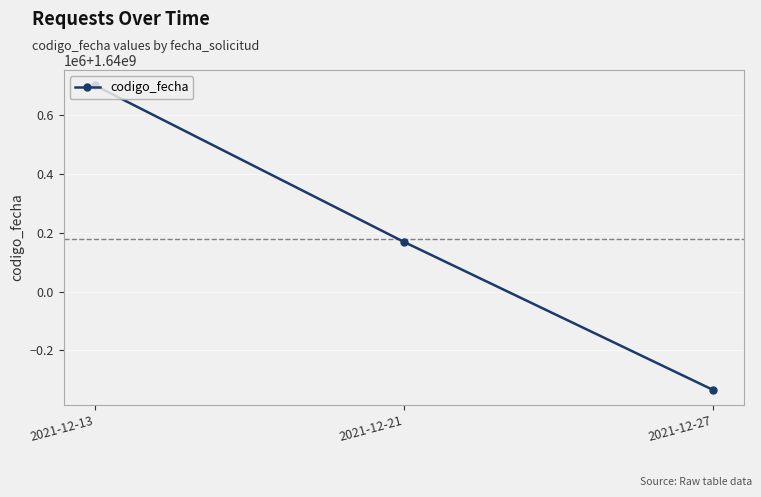

What is the maximum value shown in the chart?

1640702234